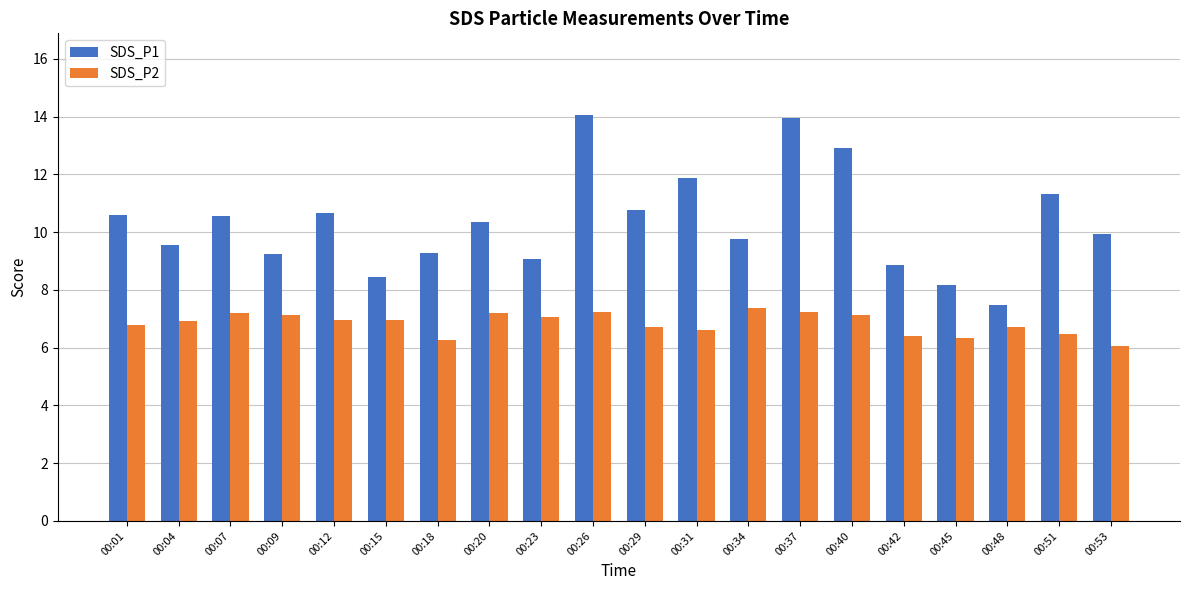

What is the maximum value shown in the chart?

14.1